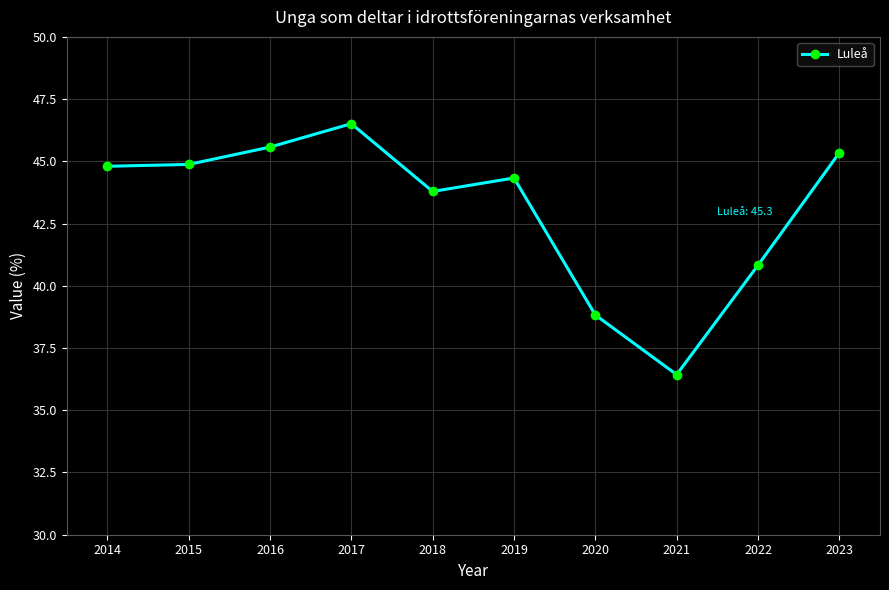

What is the difference between the second highest and second lowest values?

6.7